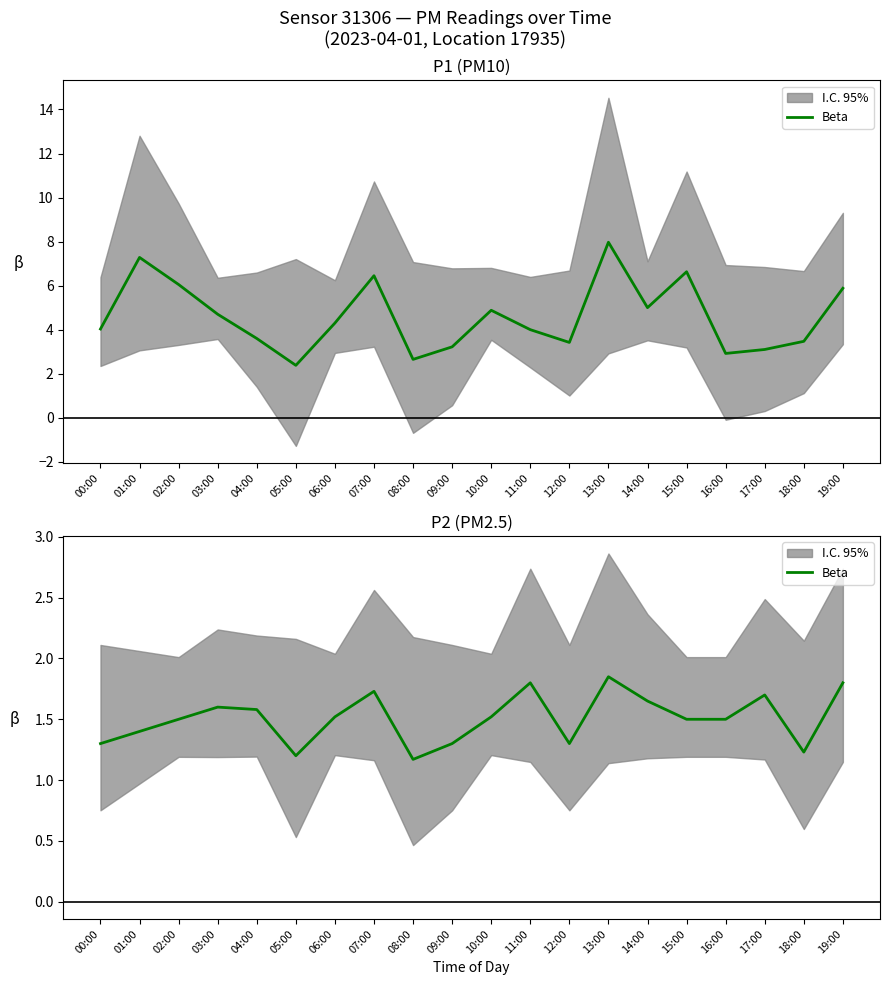

Reading left to right, extract all data points from this chart.

1.3	1.4	1.5	1.6	1.6	1.2	1.5	1.7	1.2	1.3	1.5	1.8	1.3	1.9	1.6	1.5	1.5	1.7	1.2	1.8